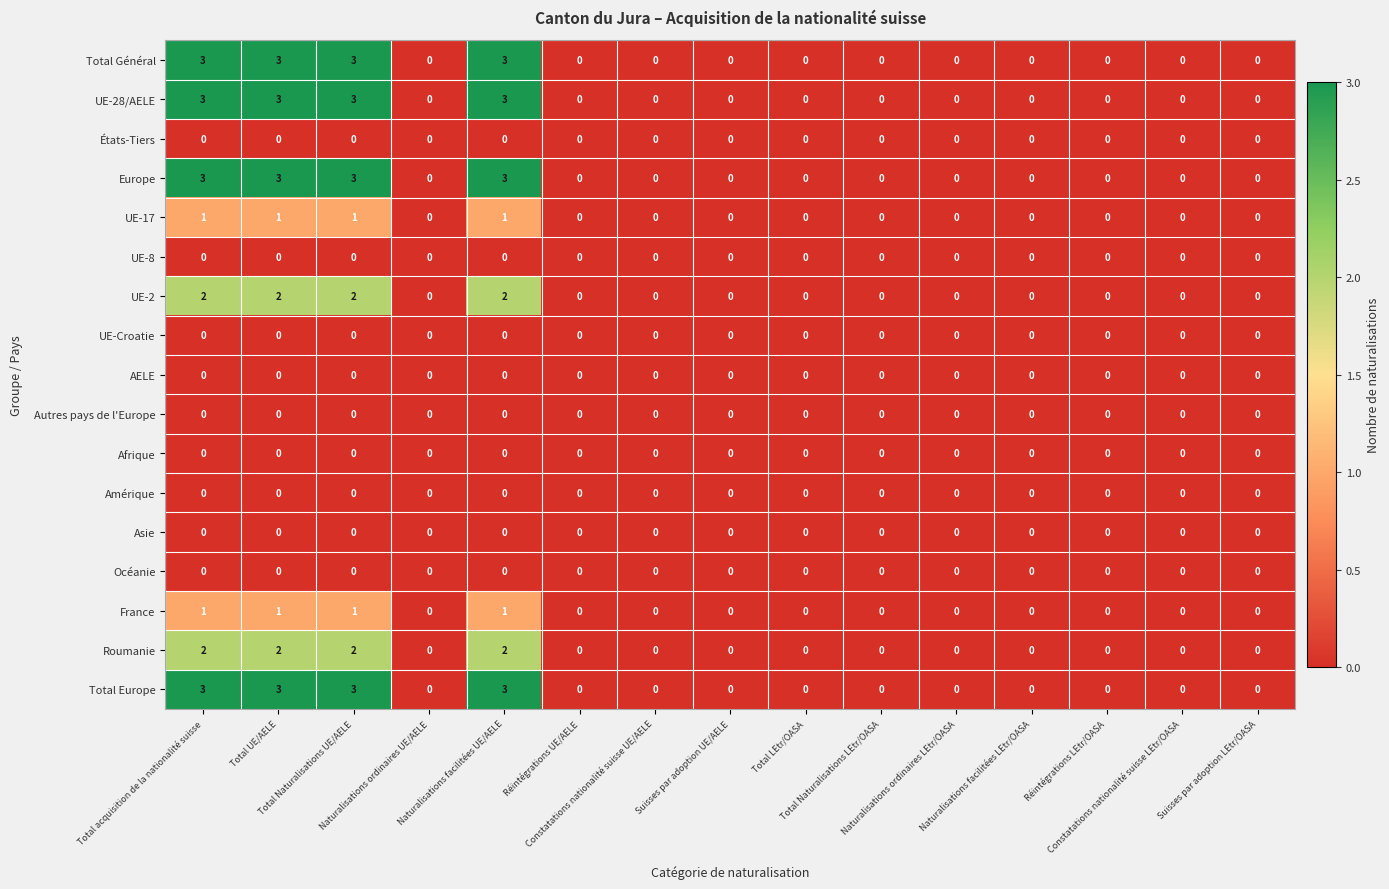

What is the difference between the second highest and second lowest values in the UE-28/AELE series?

3